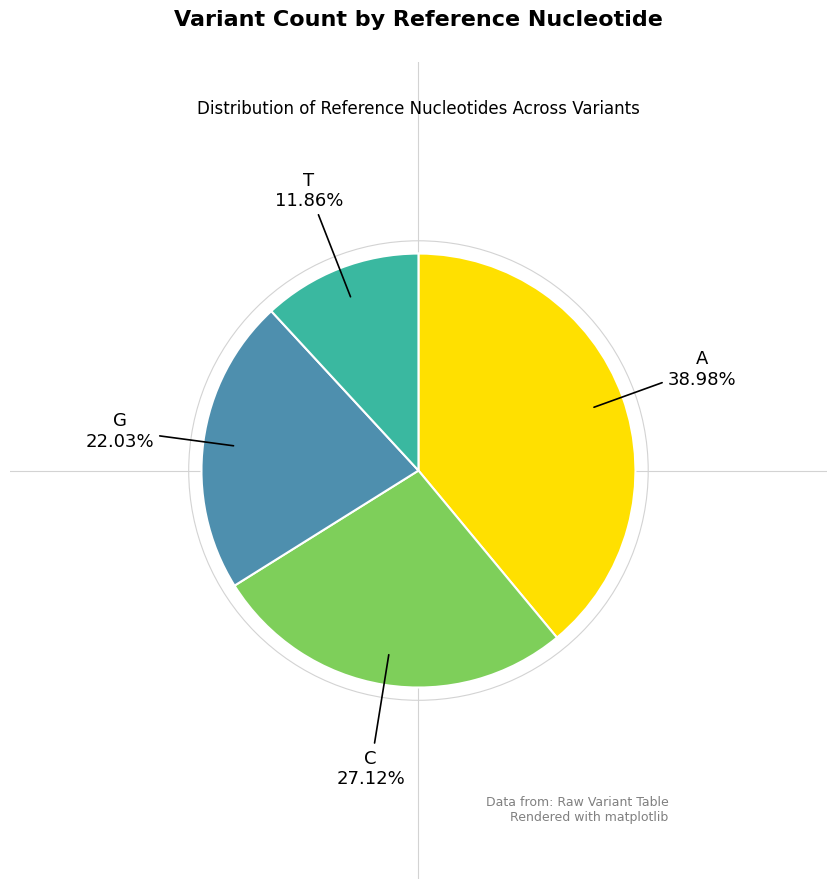

Does any single category account for the majority?

No